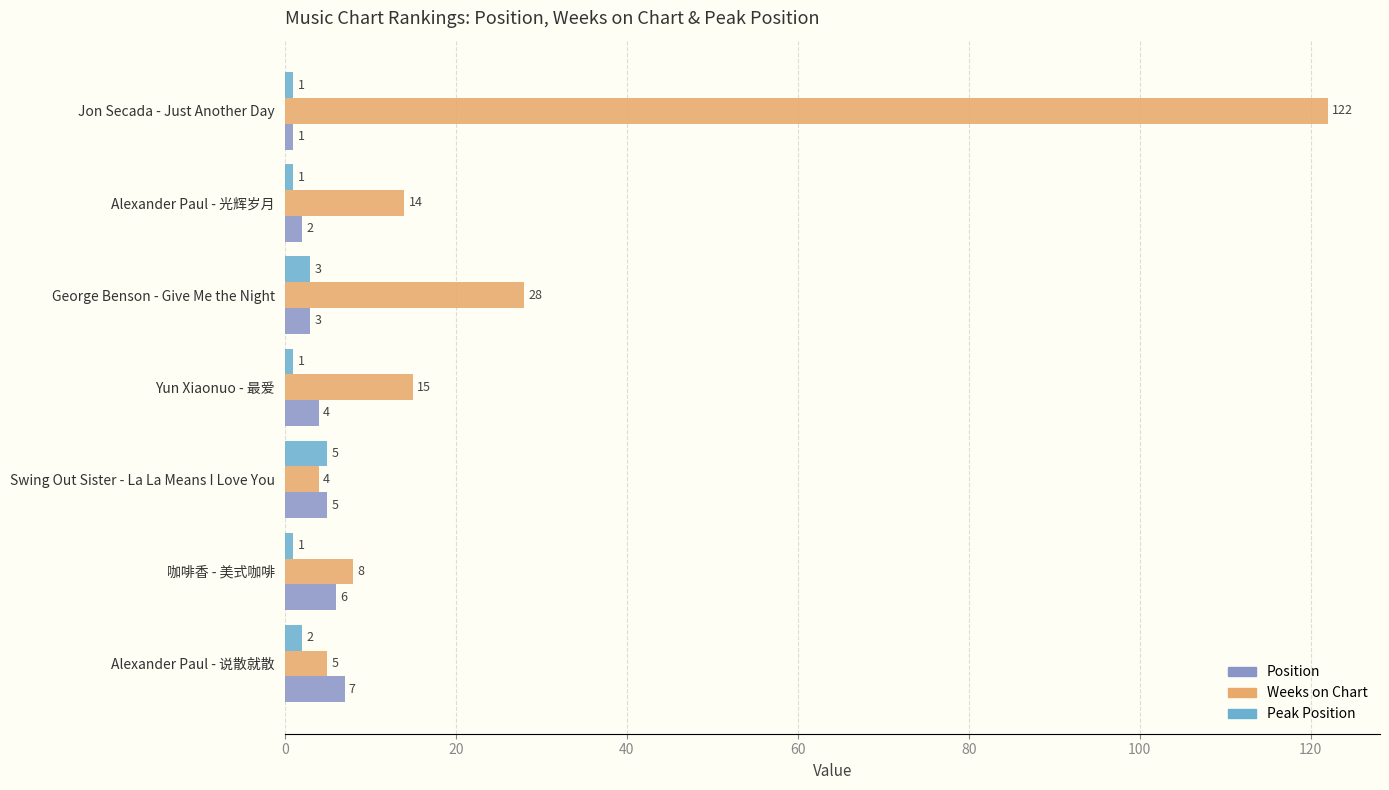

Which series has the largest total across all categories?

Weeks on Chart